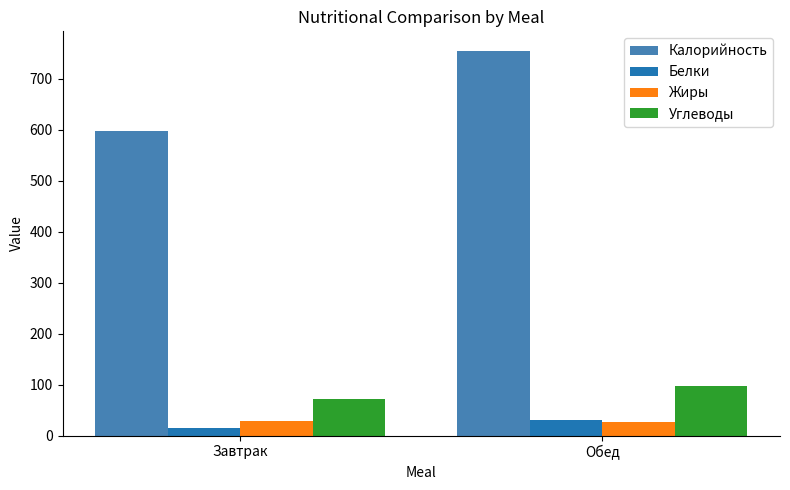

What is the minimum value shown in the chart?

14.3